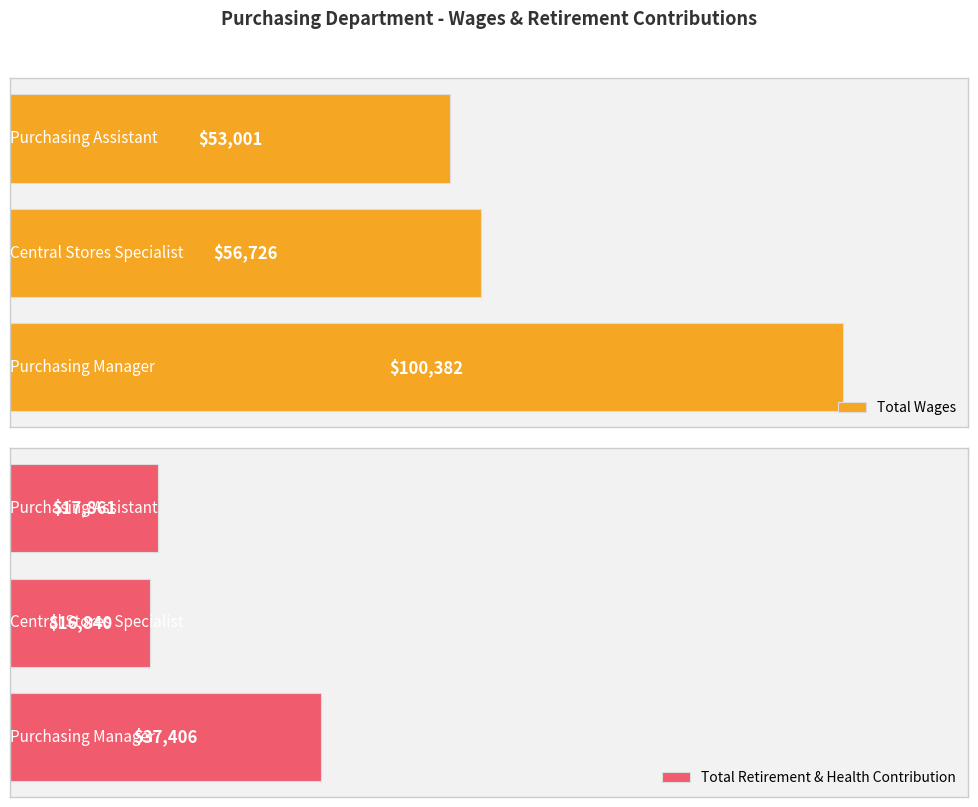

The Total Retirement & Health Contribution series shows 30494 at 2. True or false?

False